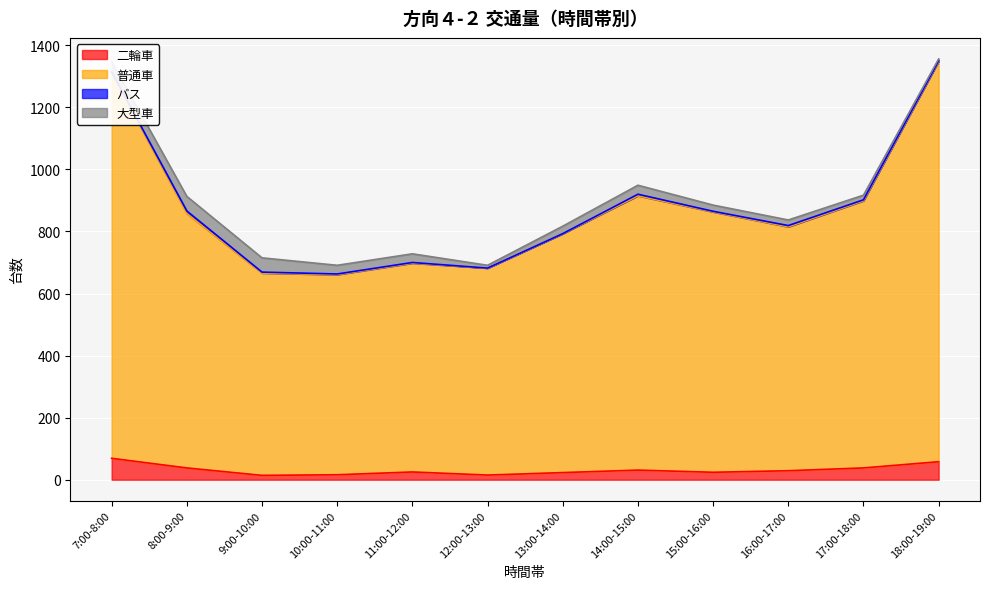

The 二輪車 series shows 10 at 10:00-11:00. True or false?

False